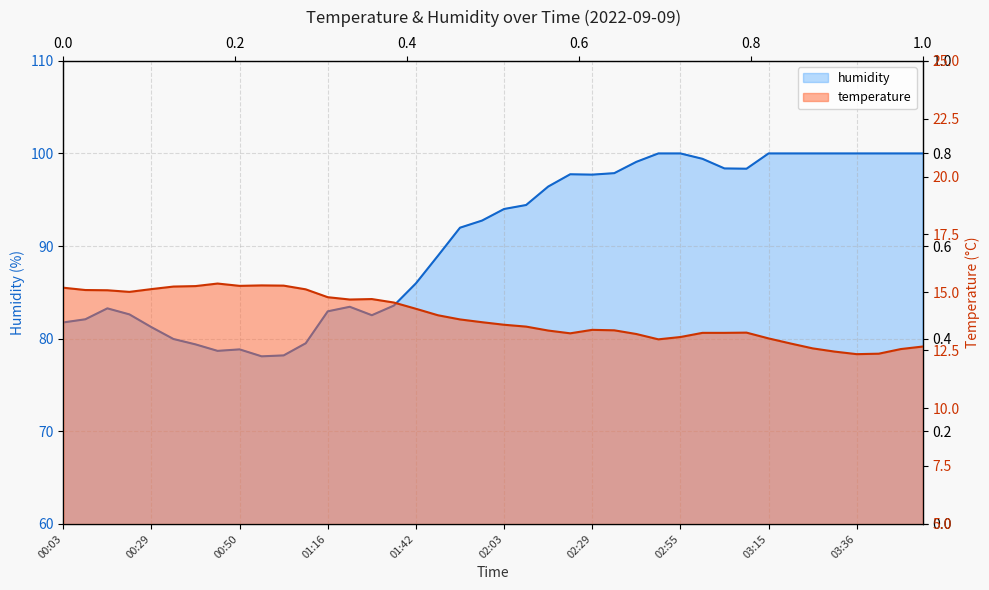

True or false: humidity has a value of 153.5 at 20.

False